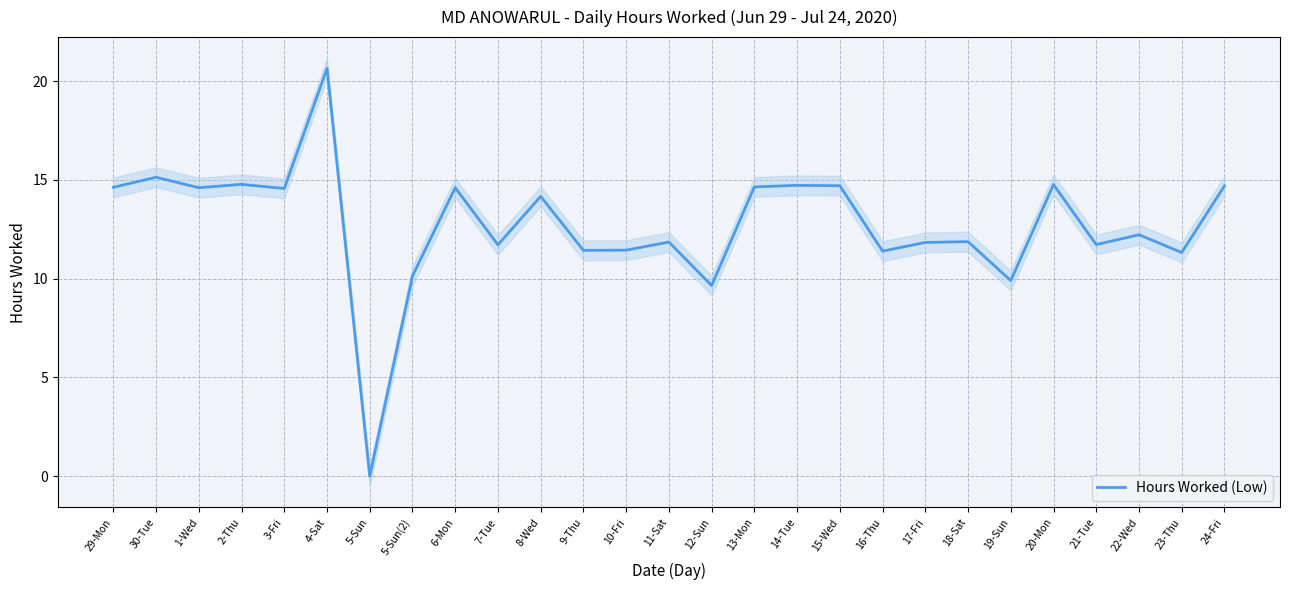

Where is the first local maximum?

30-Tue